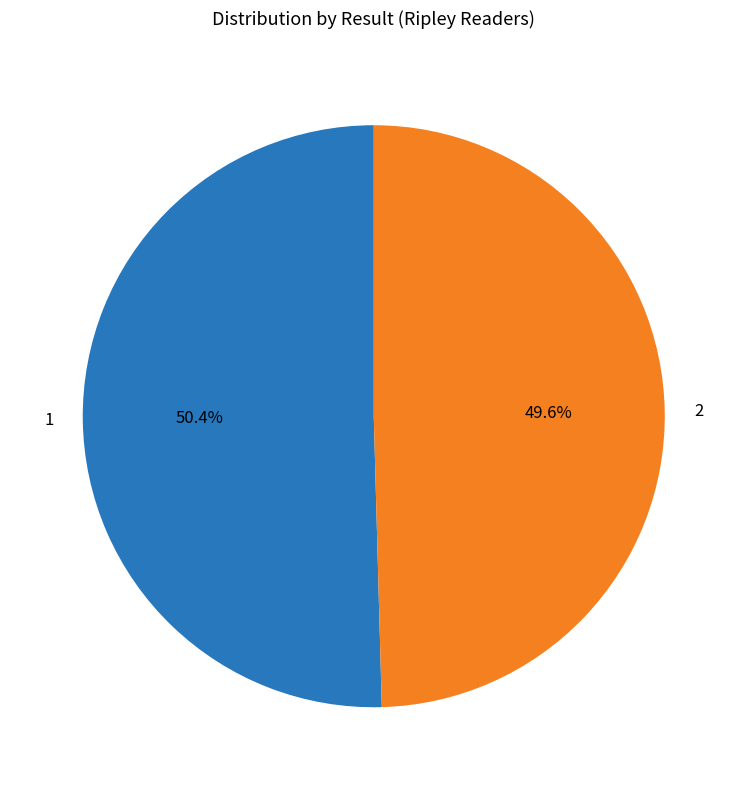

Which category accounts for the majority?

1